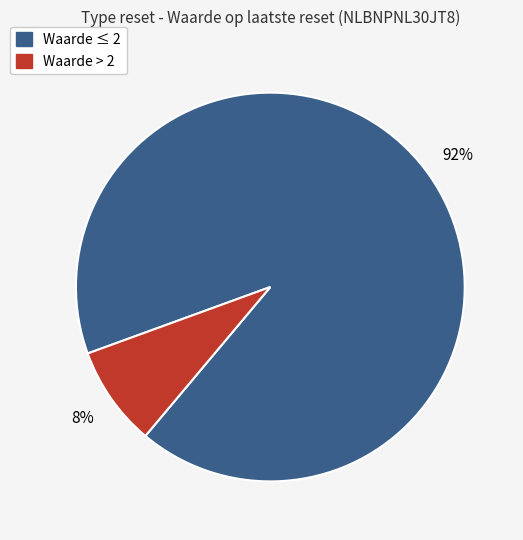

Count the number of slices in the pie.

2